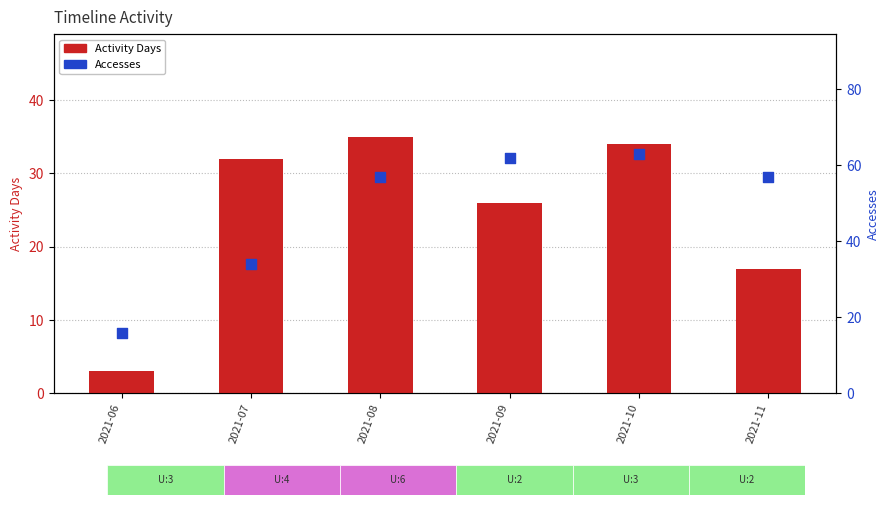

What are all the series names shown in the legend?

Activity Days, Accesses